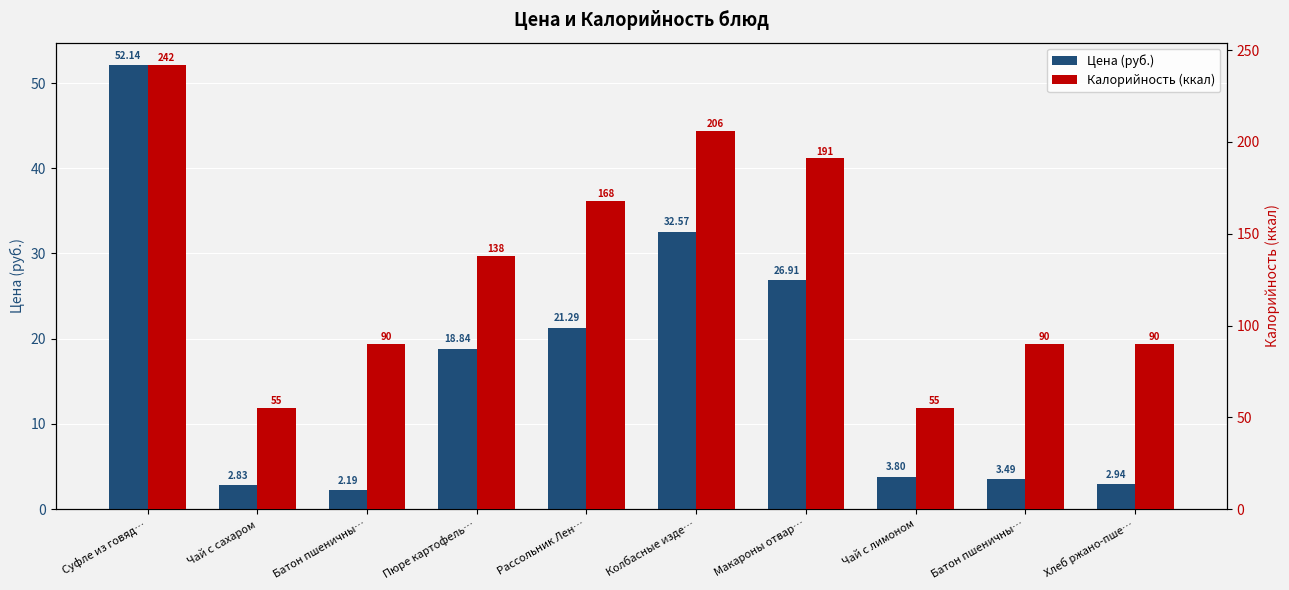

What is the difference between the second highest and second lowest values in the Цена (руб.) series?

29.7